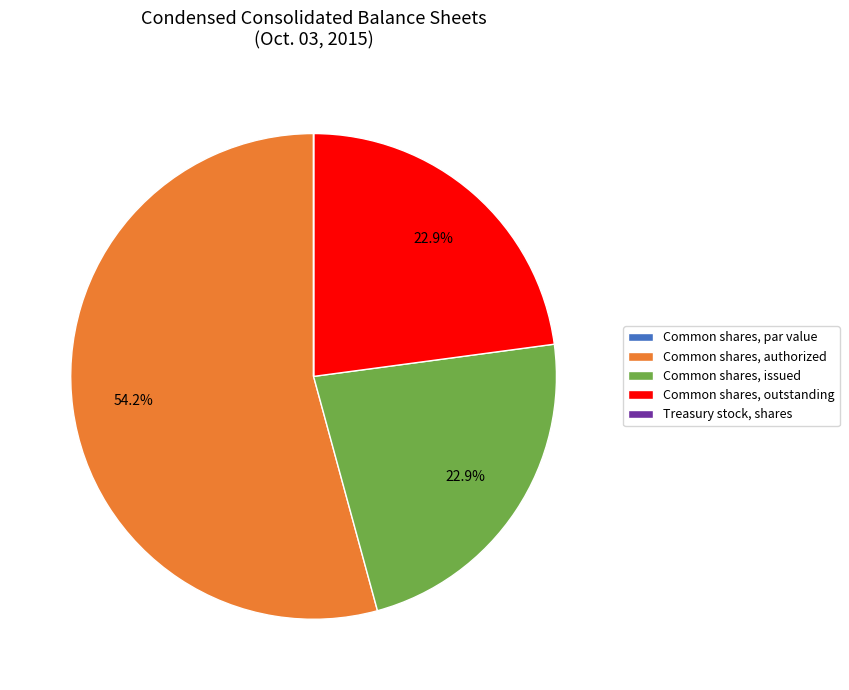

Which slice is the largest?

Common shares, authorized